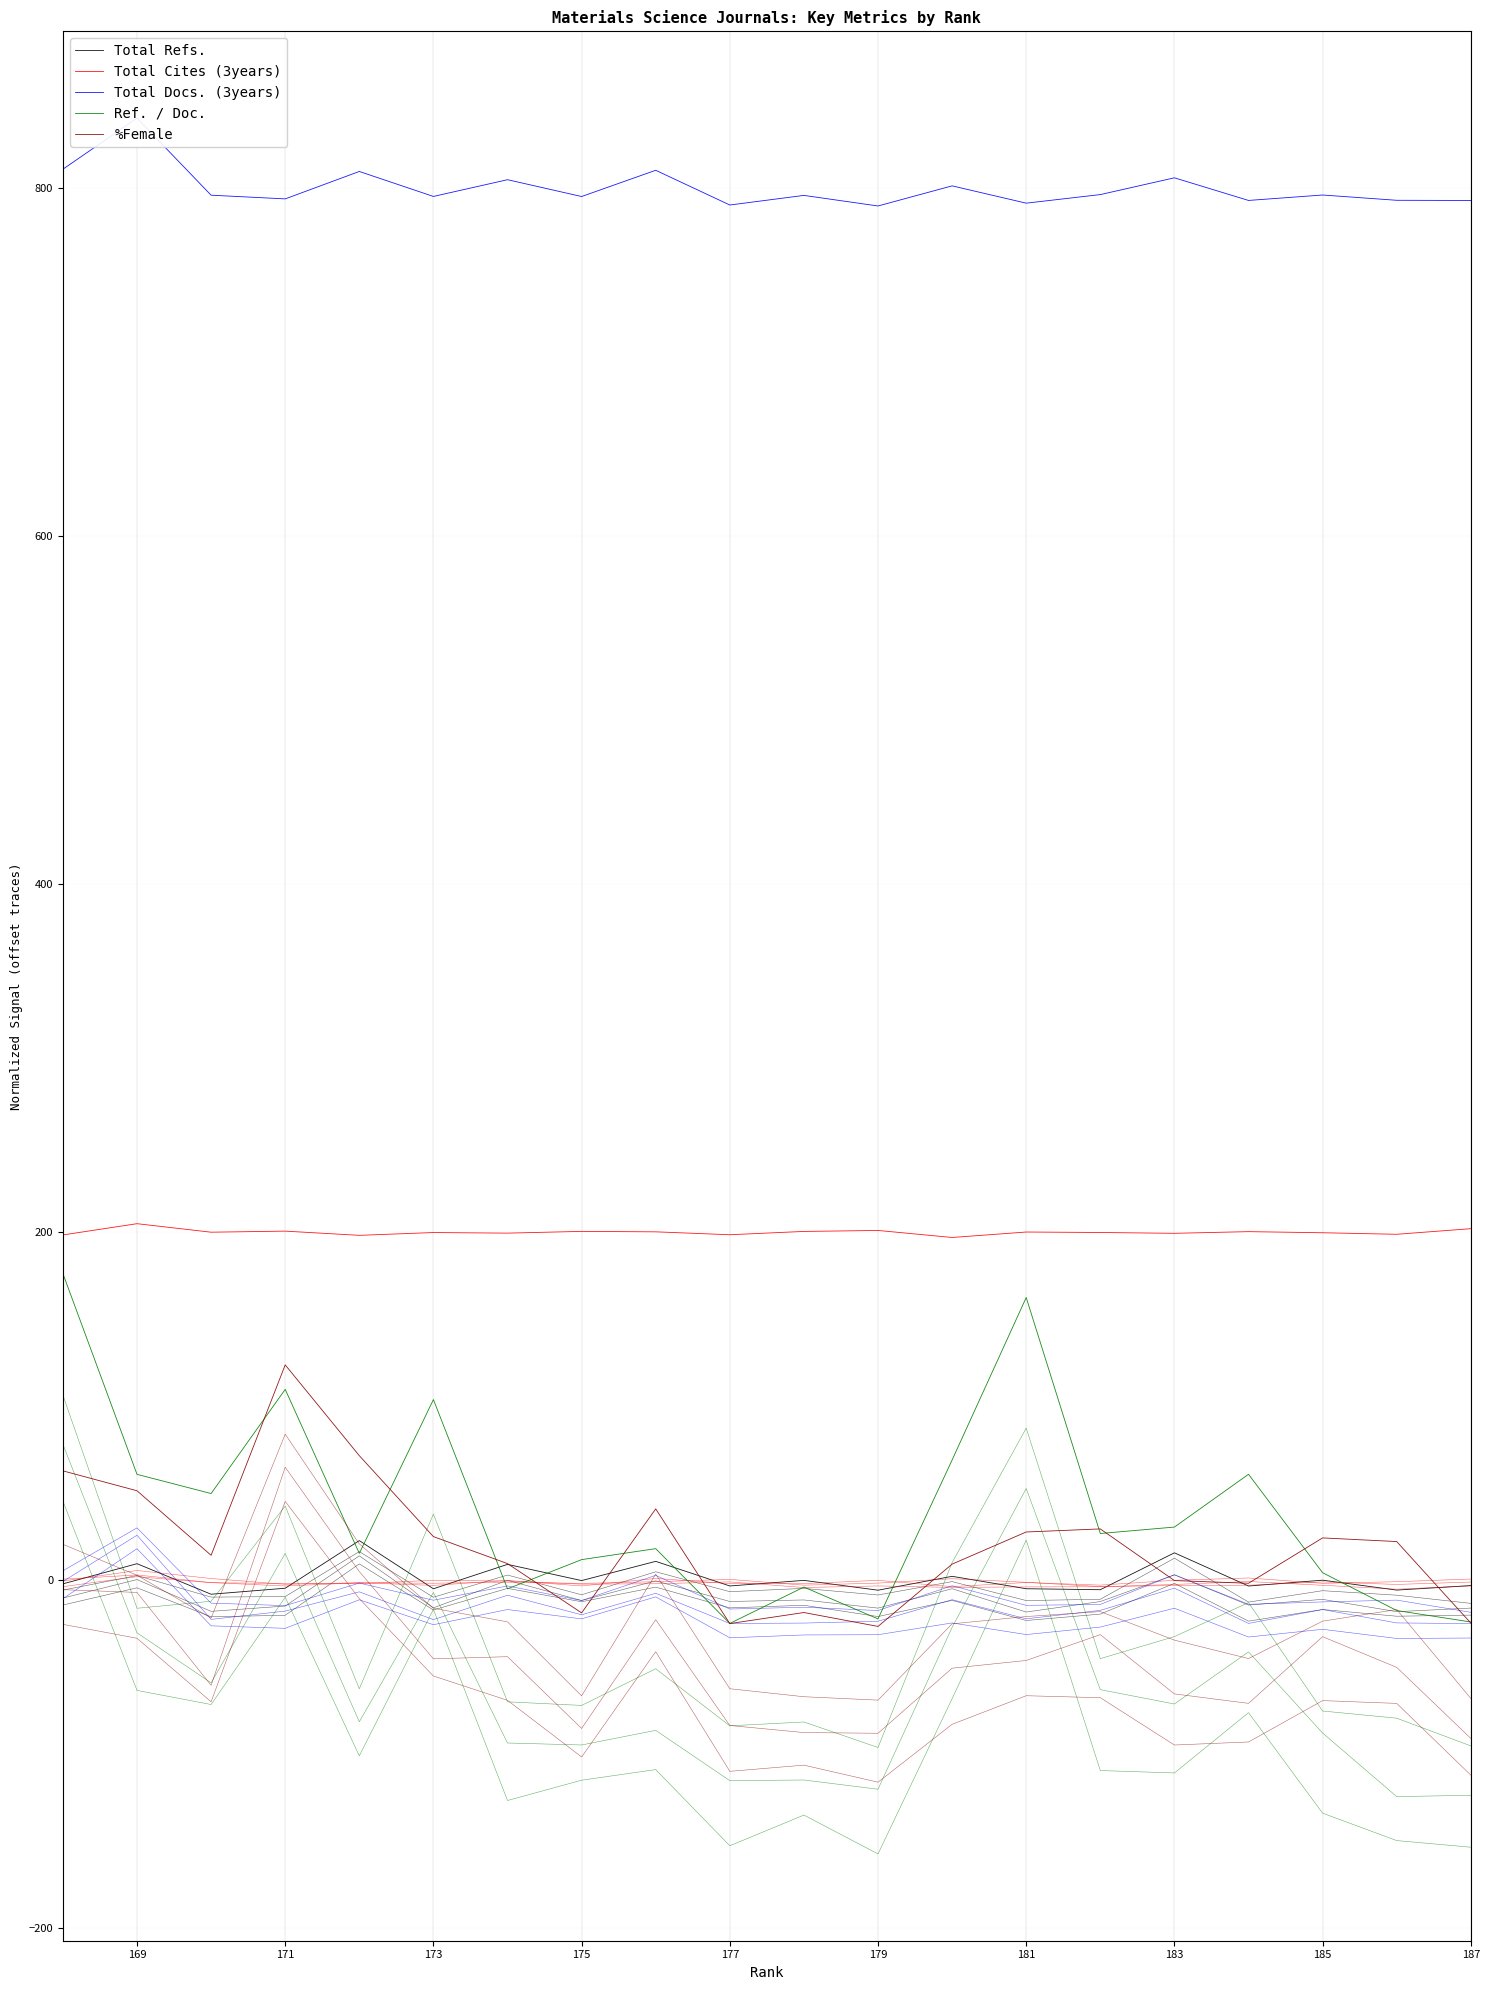

What are all the series names shown in the legend?

Total Refs., Total Cites (3years), Total Docs. (3years), Ref. / Doc., %Female